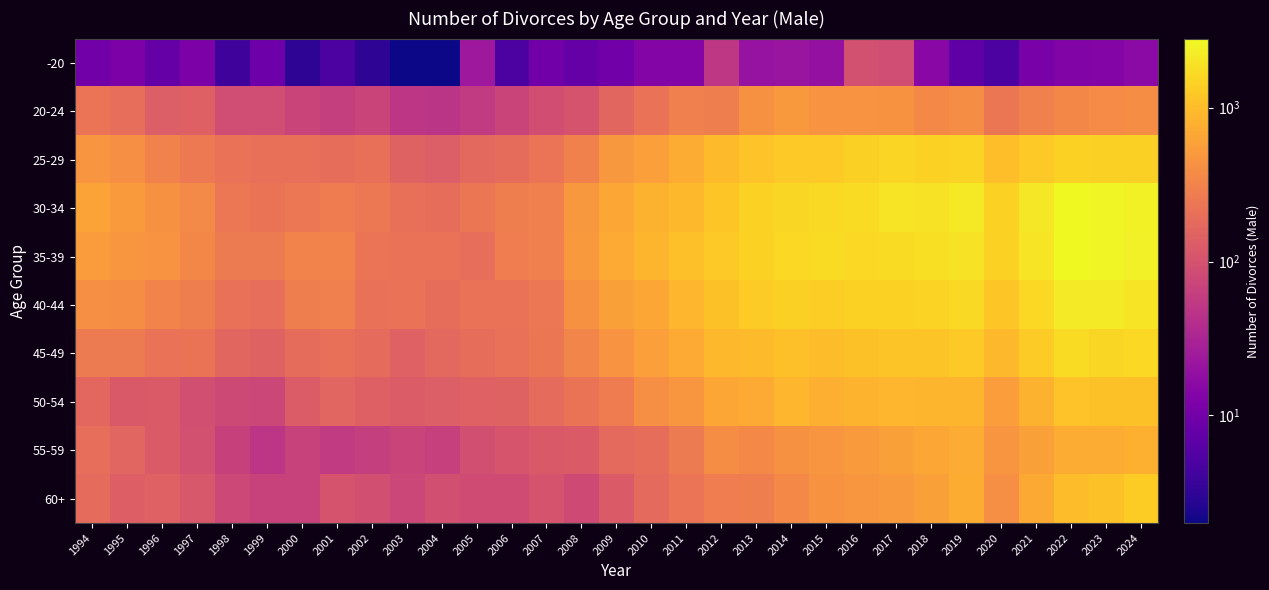

Reading left to right, what are all the values shown in this chart?

-20: 1994=10	1995=12	1996=8	1997=12	1998=4	1999=9	2000=3	2001=5	2002=3	2003=2	2004=2	2005=23	2006=5	2007=10	2008=8	2009=10	2010=14	2011=14	2012=51	2013=20	2014=21	2015=19	2016=96	2017=87	2018=15	2019=7	2020=5	2021=11	2022=13	2023=14	2024=16
20-24: 1994=228	1995=198	1996=132	1997=140	1998=88	1999=88	2000=71	2001=63	2002=71	2003=50	2004=48	2005=56	2006=72	2007=89	2008=104	2009=162	2010=219	2011=297	2012=288	2013=424	2014=501	2015=448	2016=446	2017=445	2018=358	2019=387	2020=238	2021=307	2022=352	2023=383	2024=387
25-29: 1994=469	1995=408	1996=314	1997=259	1998=217	1999=203	2000=202	2001=192	2002=203	2003=148	2004=134	2005=171	2006=190	2007=229	2008=308	2009=488	2010=563	2011=739	2012=959	2013=1128	2014=1265	2015=1254	2016=1387	2017=1531	2018=1453	2019=1473	2020=1018	2021=1270	2022=1463	2023=1384	2024=1402
30-34: 1994=614	1995=521	1996=431	1997=370	1998=245	1999=225	2000=242	2001=272	2002=251	2003=203	2004=194	2005=233	2006=286	2007=299	2008=493	2009=672	2010=818	2011=931	2012=1178	2013=1427	2014=1568	2015=1649	2016=1698	2017=1945	2018=1904	2019=2126	2020=1427	2021=2097	2022=2730	2023=2590	2024=2498
35-39: 1994=541	1995=474	1996=454	1997=349	1998=265	1999=263	2000=321	2001=326	2002=231	2003=215	2004=217	2005=197	2006=283	2007=294	2008=511	2009=703	2010=857	2011=1070	2012=1255	2013=1452	2014=1636	2015=1700	2016=1611	2017=1717	2018=1802	2019=1935	2020=1431	2021=1993	2022=2806	2023=2621	2024=2416
40-44: 1994=410	1995=389	1996=322	1997=289	1998=212	1999=198	2000=284	2001=293	2002=211	2003=216	2004=191	2005=218	2006=218	2007=241	2008=430	2009=583	2010=658	2011=888	2012=1094	2013=1280	2014=1398	2015=1368	2016=1440	2017=1438	2018=1494	2019=1682	2020=1183	2021=1606	2022=2204	2023=2195	2024=1995
45-49: 1994=267	1995=266	1996=216	1997=220	1998=161	1999=148	2000=188	2001=204	2002=181	2003=146	2004=172	2005=191	2006=209	2007=236	2008=327	2009=450	2010=561	2011=710	2012=933	2013=984	2014=1059	2015=990	2016=1097	2017=1140	2018=1160	2019=1256	2020=906	2021=1274	2022=1692	2023=1562	2024=1596
50-54: 1994=167	1995=118	1996=123	1997=92	1998=81	1999=77	2000=127	2001=160	2002=142	2003=127	2004=132	2005=147	2006=148	2007=182	2008=221	2009=274	2010=412	2011=483	2012=669	2013=708	2014=887	2015=780	2016=843	2017=894	2018=855	2019=857	2020=553	2021=818	2022=1114	2023=1102	2024=1102
55-59: 1994=201	1995=159	1996=122	1997=94	1998=66	1999=50	2000=67	2001=55	2002=62	2003=71	2004=64	2005=93	2006=107	2007=118	2008=123	2009=178	2010=196	2011=266	2012=391	2013=364	2014=427	2015=464	2016=518	2017=579	2018=656	2019=737	2020=465	2021=587	2022=737	2023=732	2024=787
60+: 1994=182	1995=139	1996=144	1997=113	1998=79	1999=67	2000=67	2001=103	2002=92	2003=75	2004=93	2005=85	2006=86	2007=104	2008=83	2009=123	2010=179	2011=228	2012=276	2013=285	2014=357	2015=440	2016=481	2017=512	2018=591	2019=745	2020=417	2021=691	2022=987	2023=1081	2024=1321